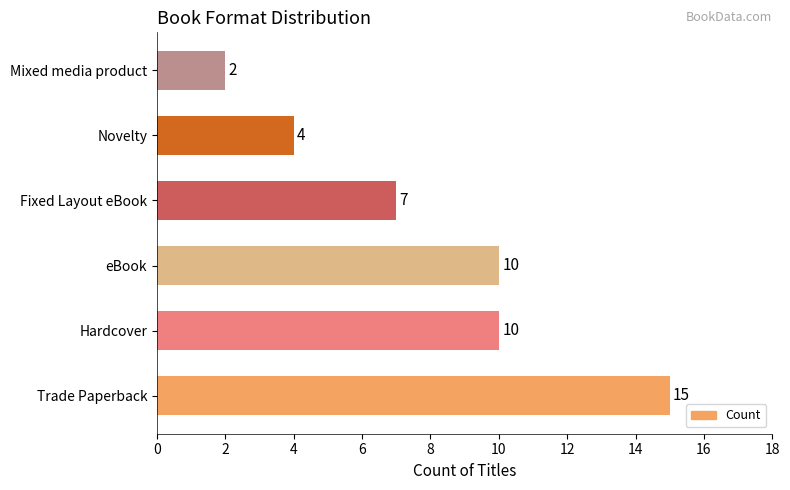

What is the minimum value shown in the chart?

2